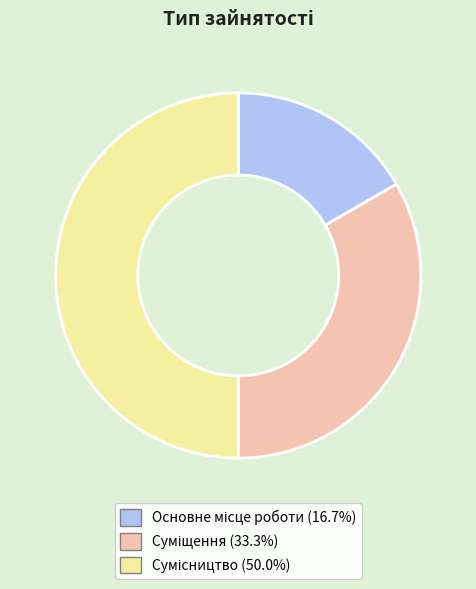

Does Суміщення account for over 50% of the chart?

No